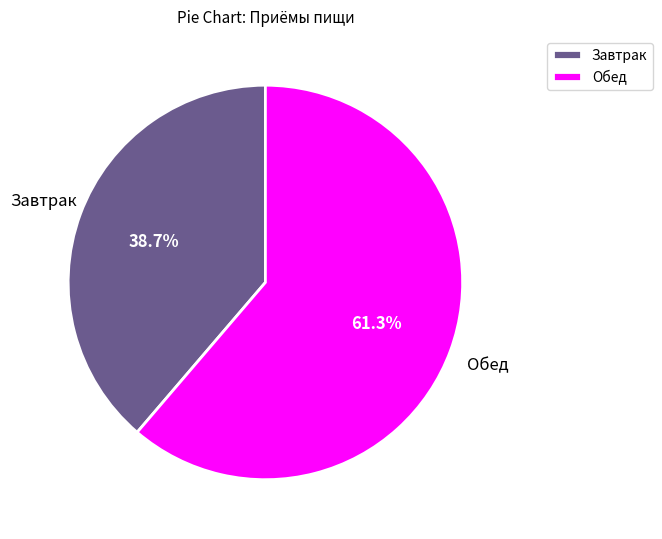

Which slice is the smallest?

Завтрак